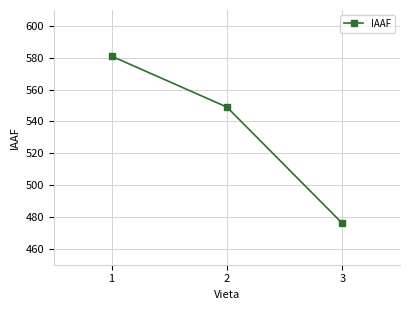

At which category does the chart reach its minimum across all series?

3